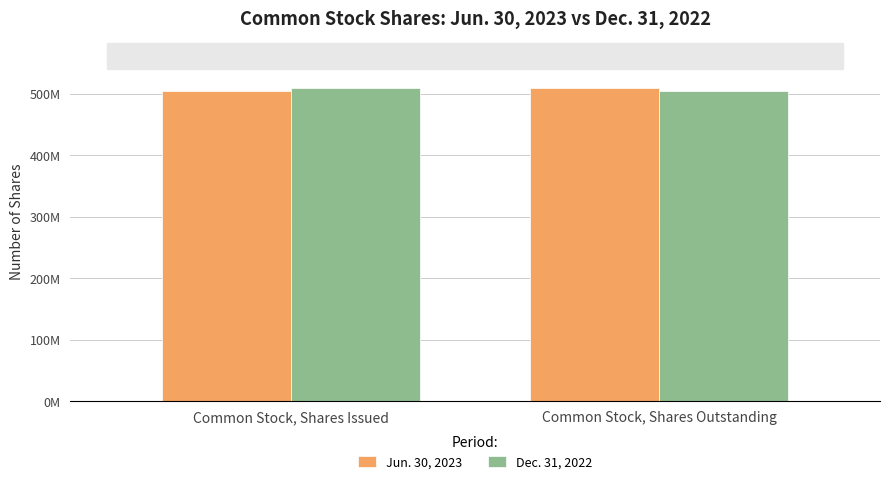

What are all the series names shown in the legend?

Jun. 30, 2023, Dec. 31, 2022